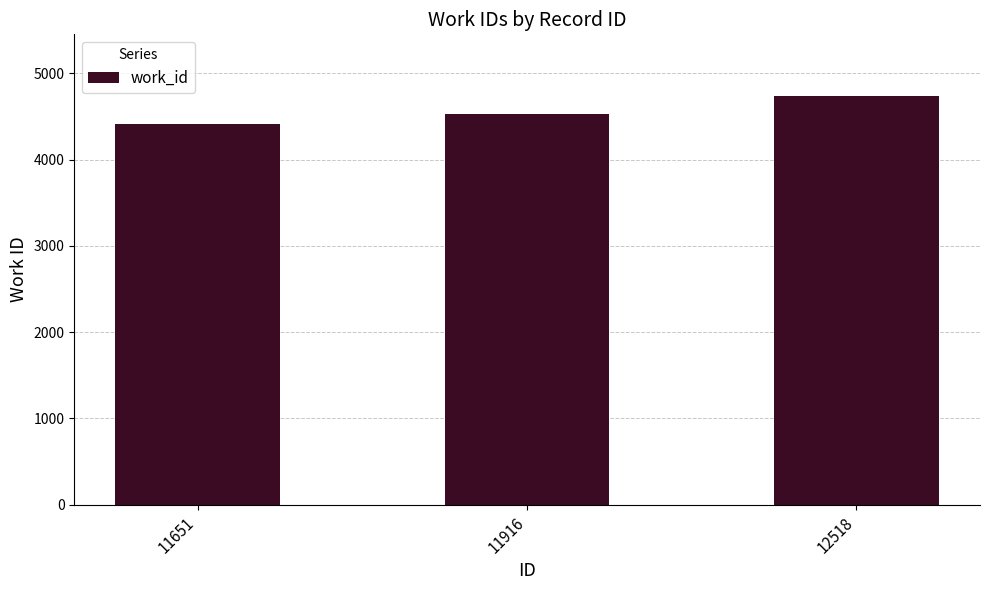

What is the sum of all values?

13689